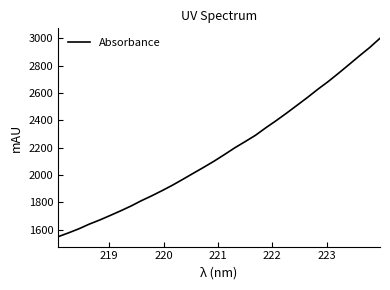

Is this an area chart (filled region under the line)?

No